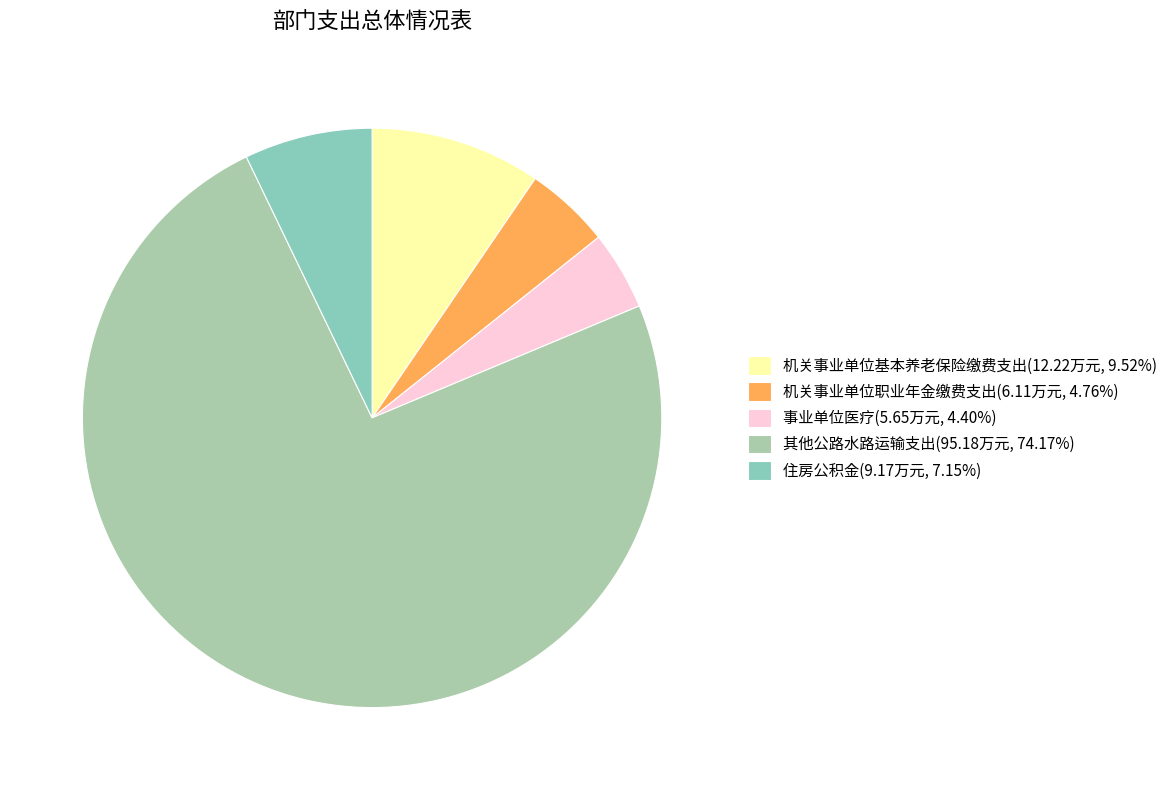

What is the smallest slice in the pie chart?

事业单位医疗